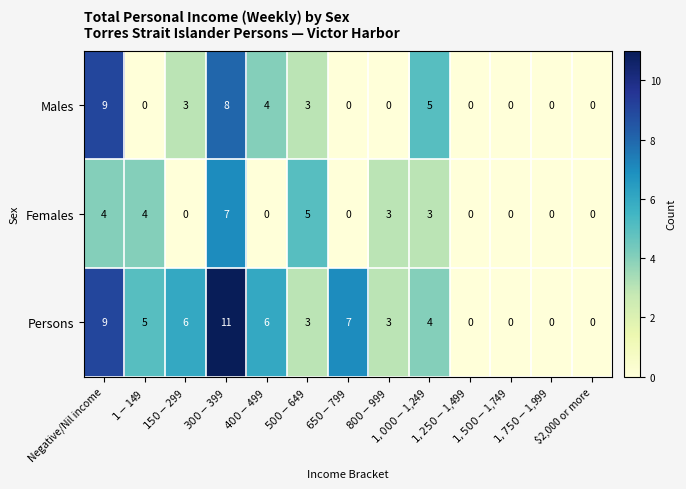

What is the sum of all Persons values?

54